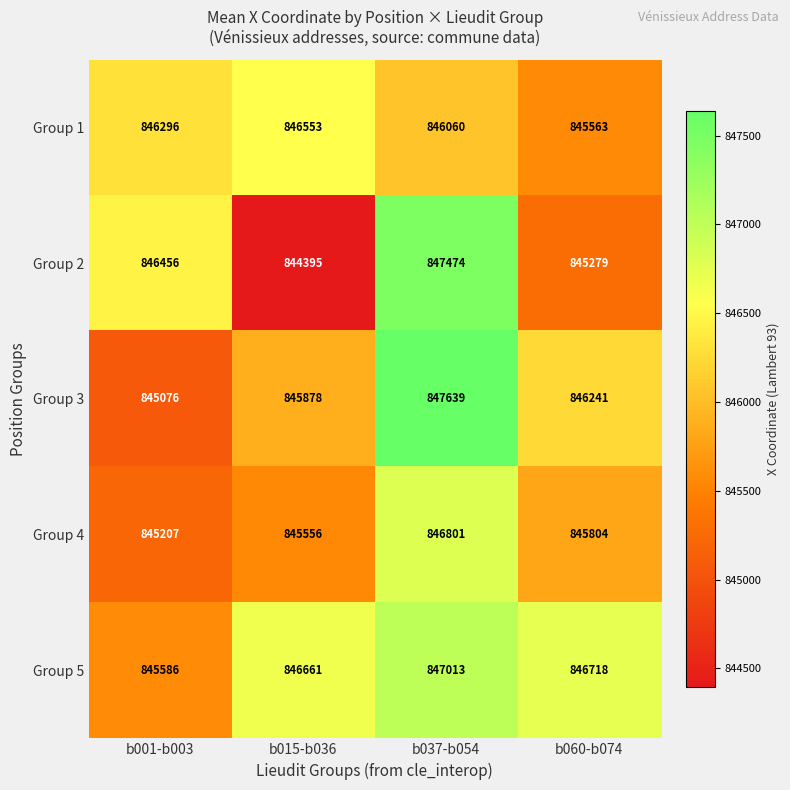

What is the greatest value displayed?

847639